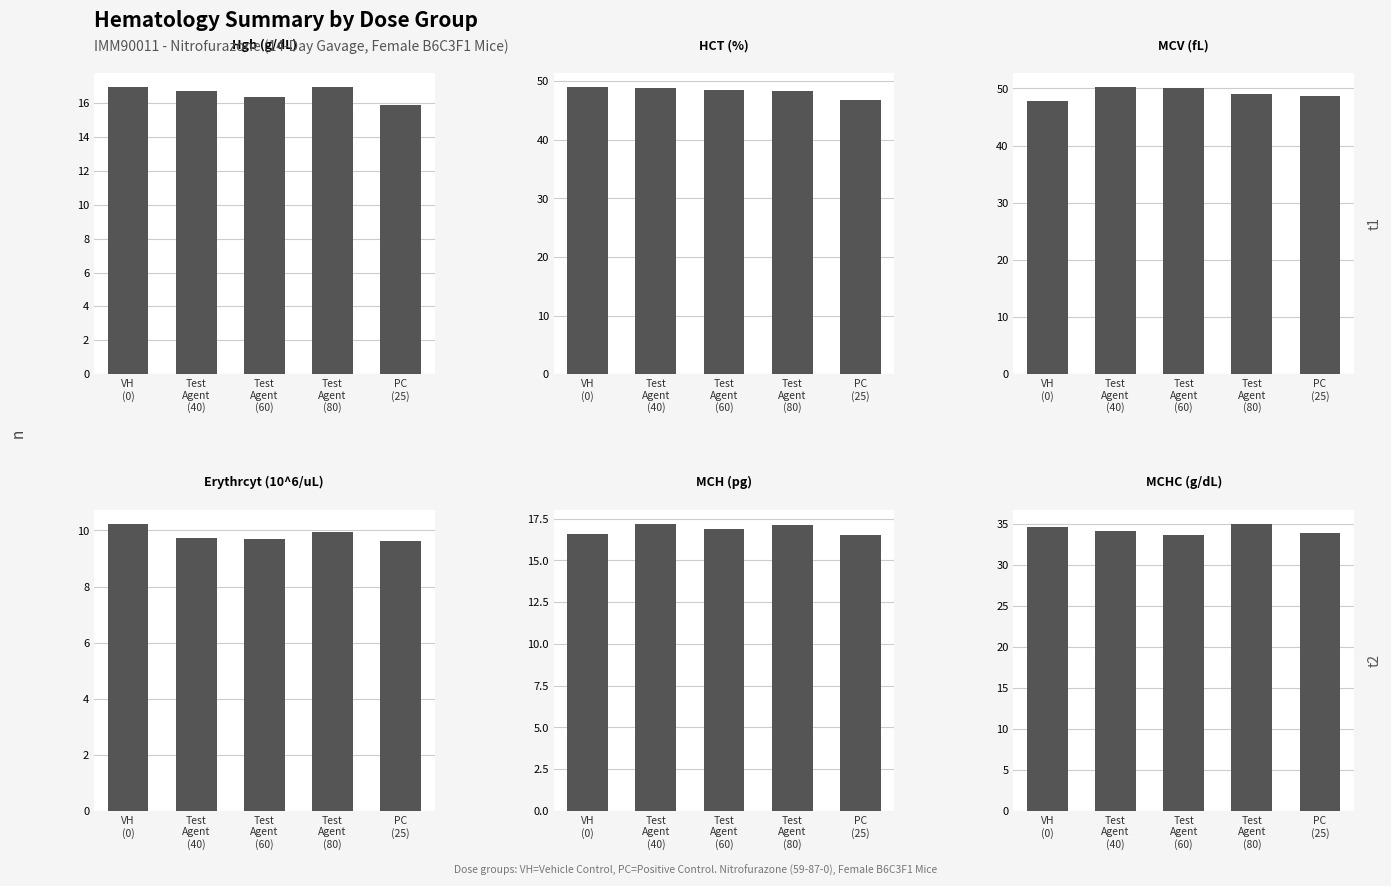

Where does the MCV (fL) series first go above 48?

Test
Agent
(40)